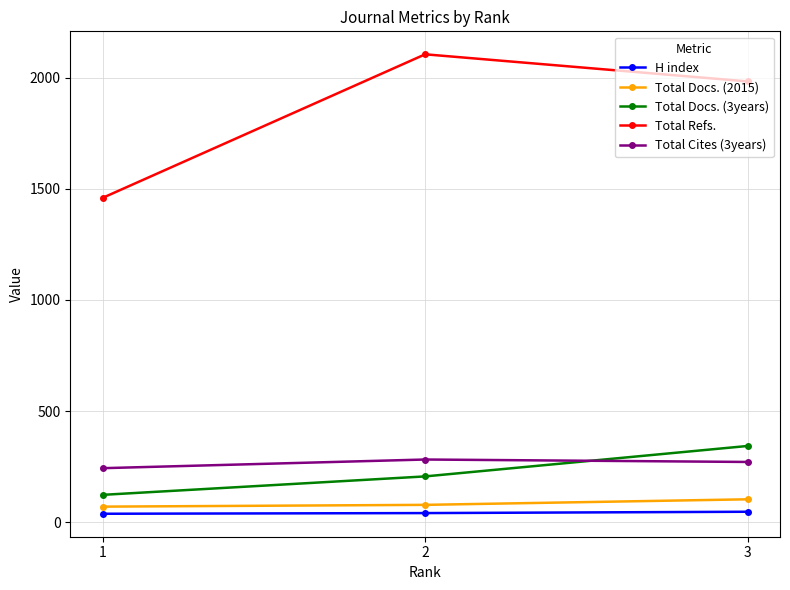

What are all the series names shown in the legend?

H index, Total Docs. (2015), Total Docs. (3years), Total Refs., Total Cites (3years)